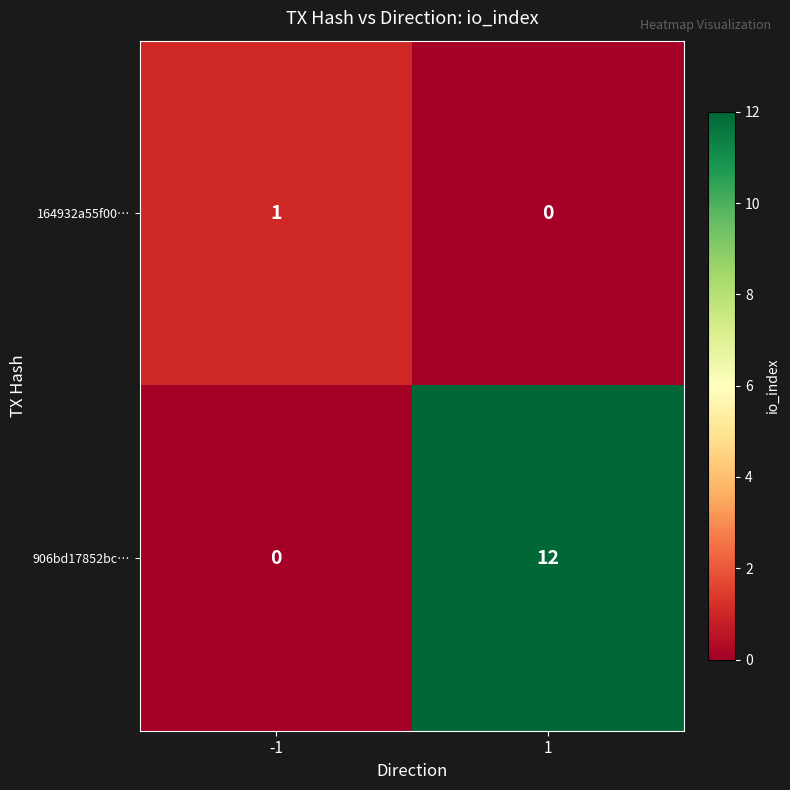

List the series in order of their peak value, highest first.

906bd17852bc…, 164932a55f00…